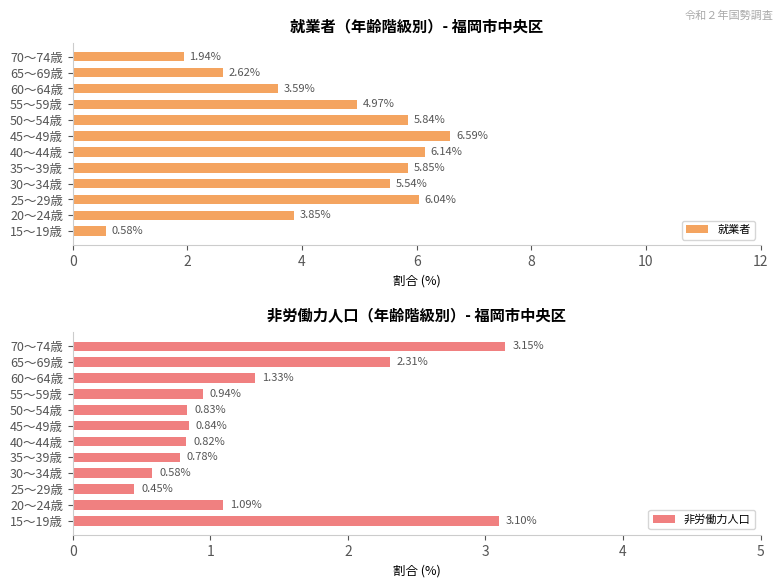

Rank the categories by 就業者 value from lowest to highest.

15～19歳, 70～74歳, 65～69歳, 60～64歳, 20～24歳, 55～59歳, 30～34歳, 50～54歳, 35～39歳, 25～29歳, 40～44歳, 45～49歳